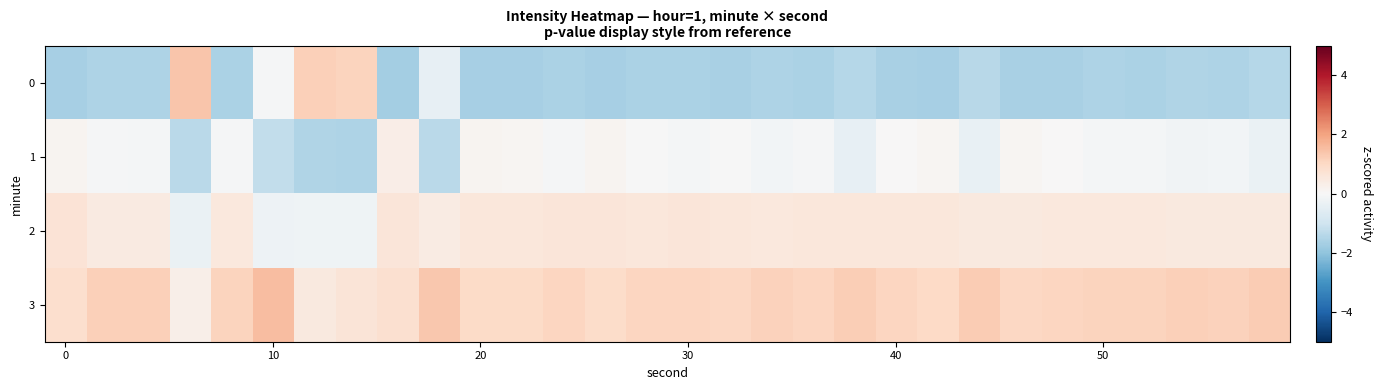

Which series has the largest total across all categories?

row_3